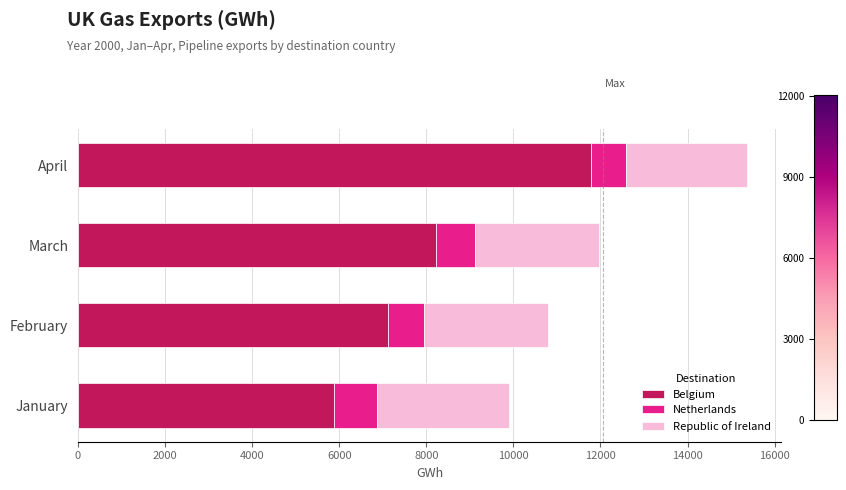

At which label does Belgium reach its minimum?

January